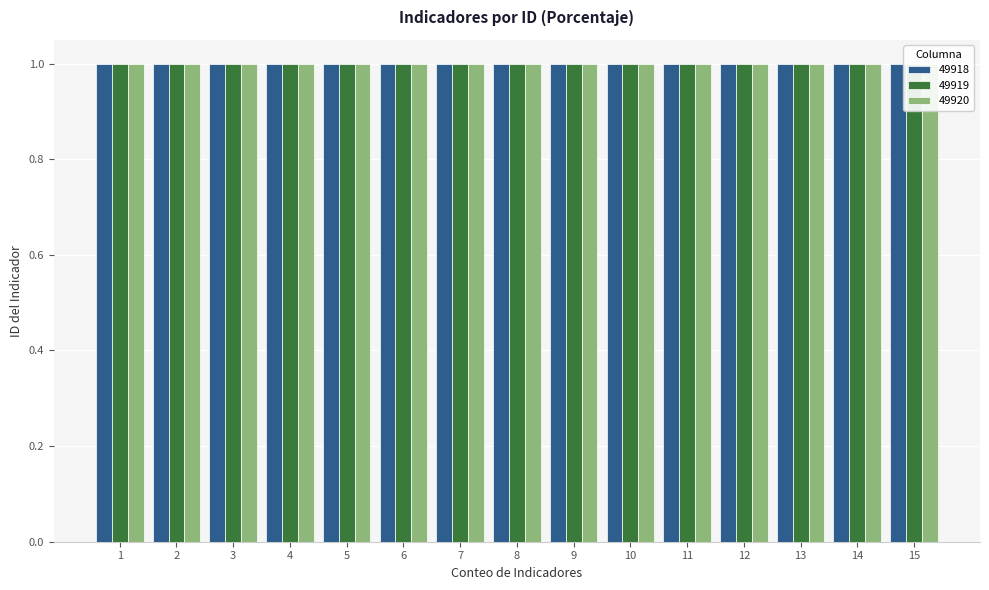

Which category has the lowest value across all series?

1